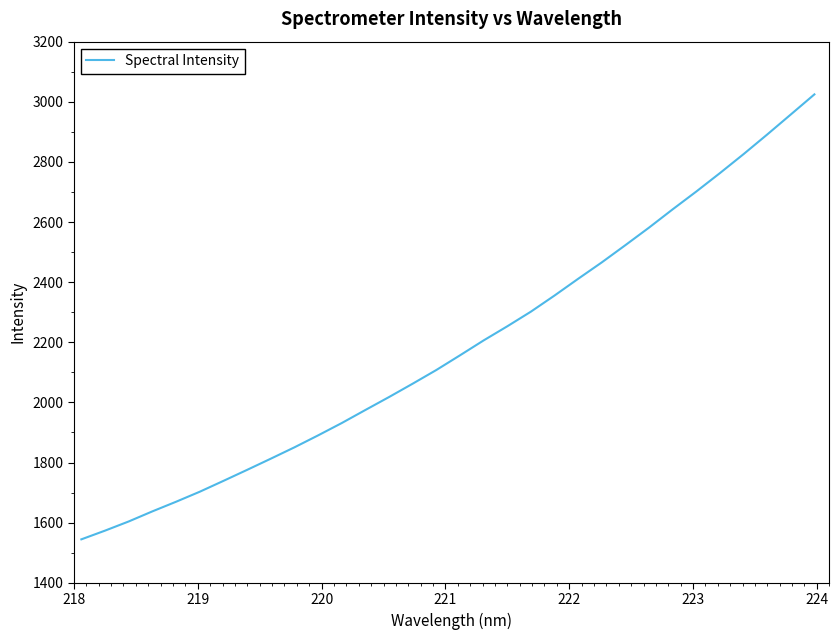

What is the minimum value shown in the chart?

1544.6